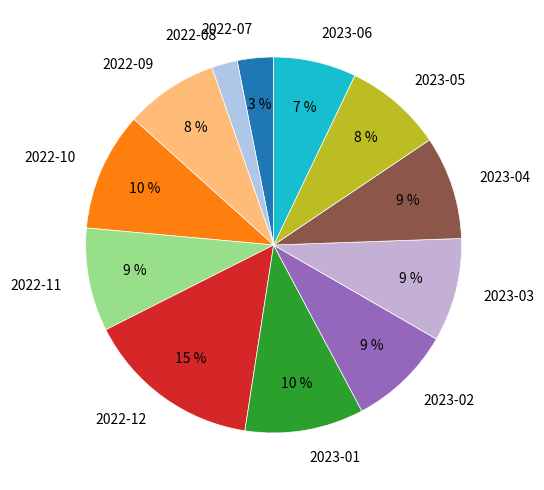

Does 2023-04 account for over 50% of the chart?

No